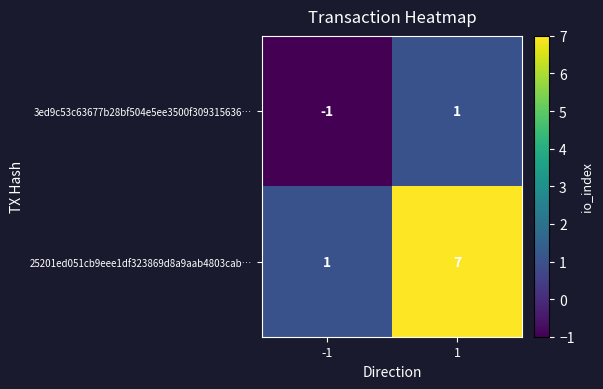

What is the average value of the 25201ed051cb9eee1df323869d8a9aab4803cab… series?

4